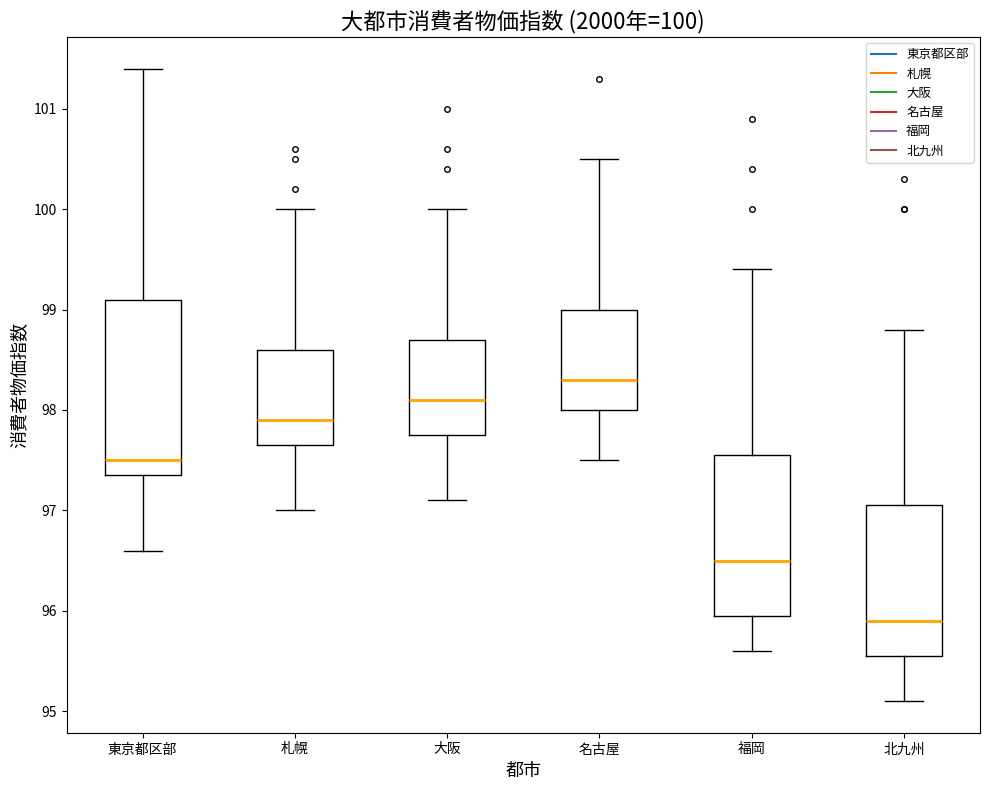

Which box is the tallest, from its lower edge to its upper edge?

東京都区部